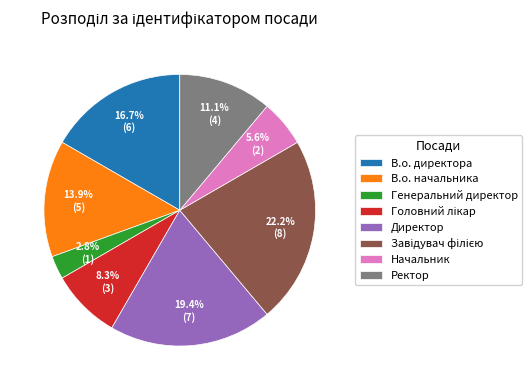

Does Начальник represent more than half of the total?

No